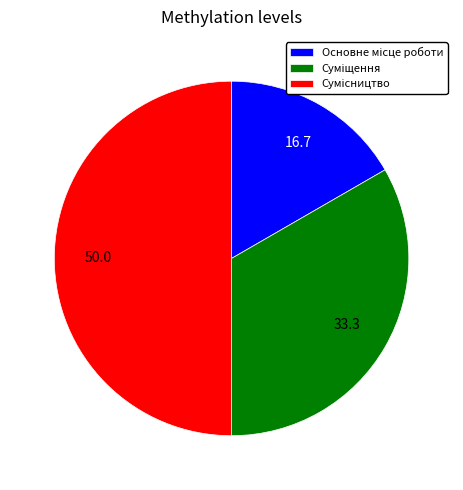

To the nearest percent, what is the combined percentage of Сумісництво and Основне місце роботи?

67%